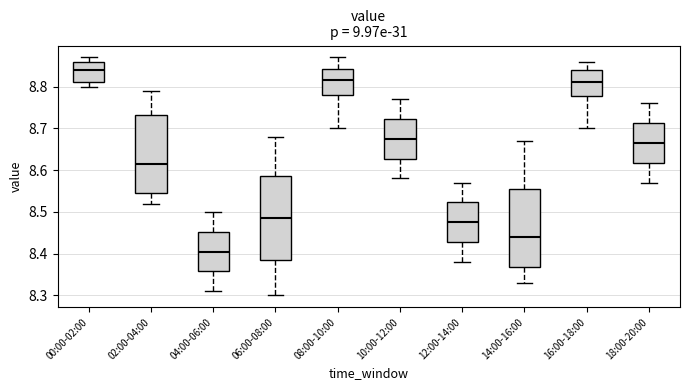

Reading left to right, read every box against the y-axis: the position of its median line, the range the box covers, and the ends of its whiskers. The values are not printed on the chart, so give them approximately, as read against the axis.

00:00-02:00: median 8.84, box 8.81 to 8.86, whiskers 8.80 to 8.87
02:00-04:00: median 8.62, box 8.55 to 8.73, whiskers 8.52 to 8.79
04:00-06:00: median 8.41, box 8.36 to 8.45, whiskers 8.31 to 8.50
06:00-08:00: median 8.49, box 8.39 to 8.59, whiskers 8.30 to 8.68
08:00-10:00: median 8.82, box 8.78 to 8.84, whiskers 8.70 to 8.87
10:00-12:00: median 8.68, box 8.63 to 8.72, whiskers 8.58 to 8.77
12:00-14:00: median 8.48, box 8.43 to 8.52, whiskers 8.38 to 8.57
14:00-16:00: median 8.44, box 8.37 to 8.56, whiskers 8.33 to 8.67
16:00-18:00: median 8.81, box 8.78 to 8.84, whiskers 8.70 to 8.86
18:00-20:00: median 8.67, box 8.62 to 8.71, whiskers 8.57 to 8.76